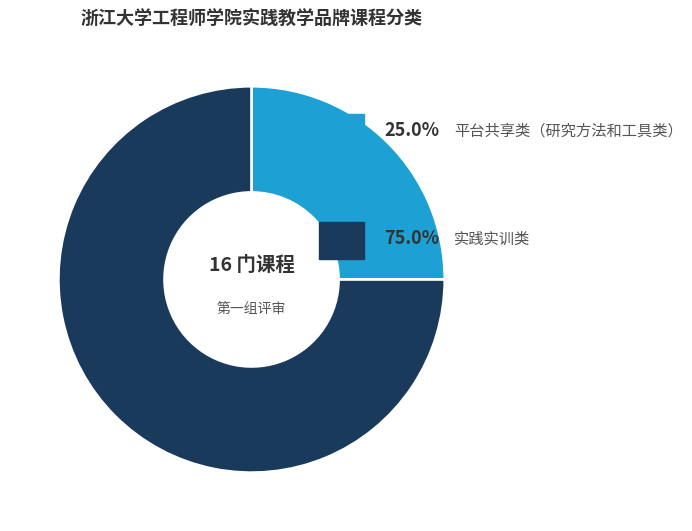

Is there a majority slice in this chart?

Yes